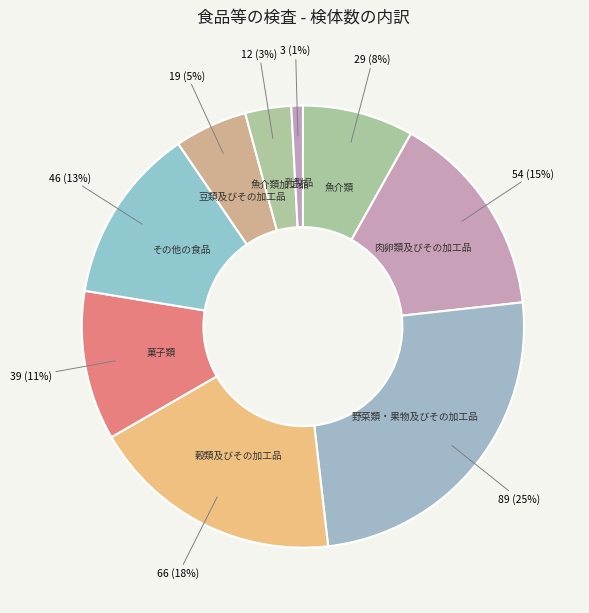

Count the number of slices in the pie.

9